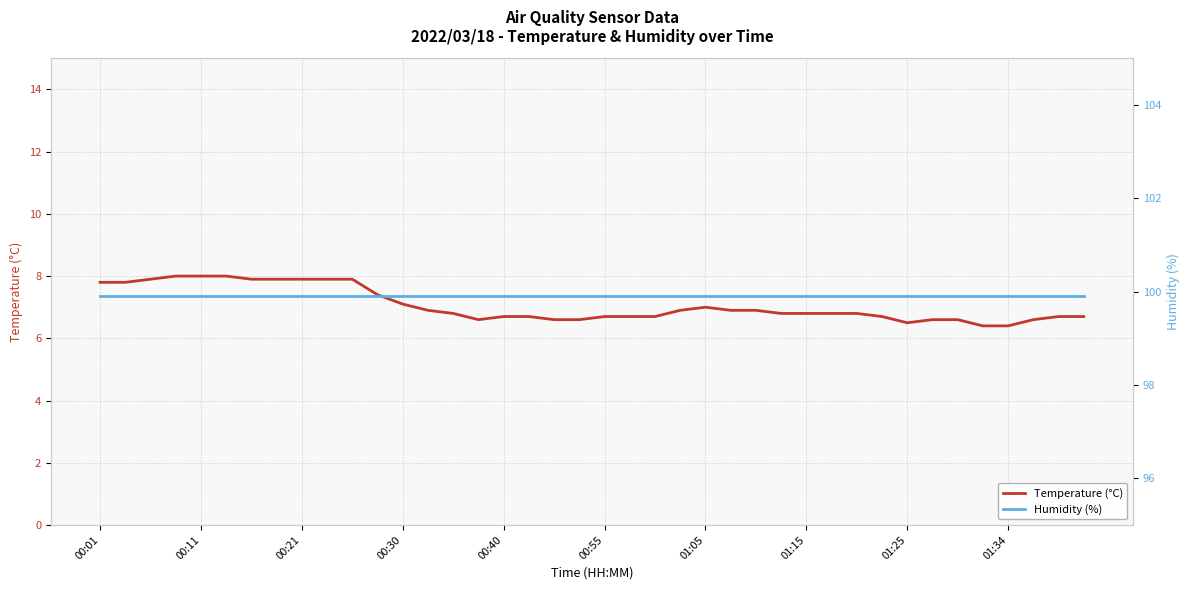

What is the value of the Temperature (°C) point at the 17th from the left?

6.7